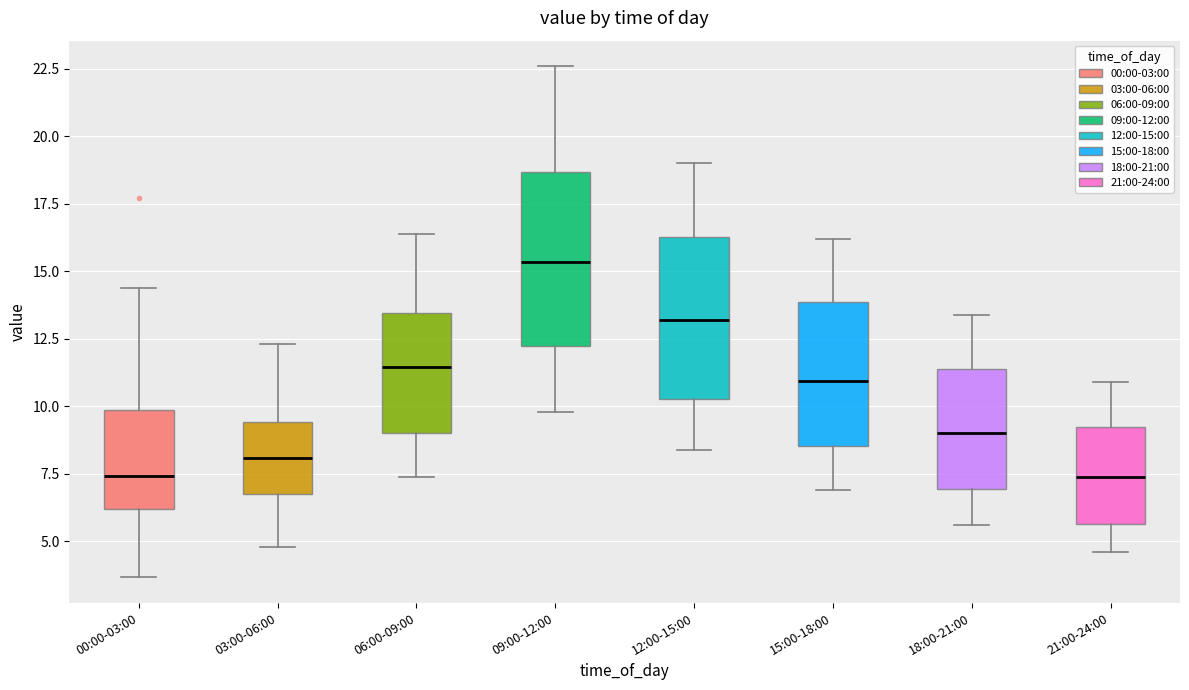

Where is the lower edge of the box for 06:00-09:00 on the y-axis? The values are not printed on the chart, so give them approximately, as read against the axis.

9.0